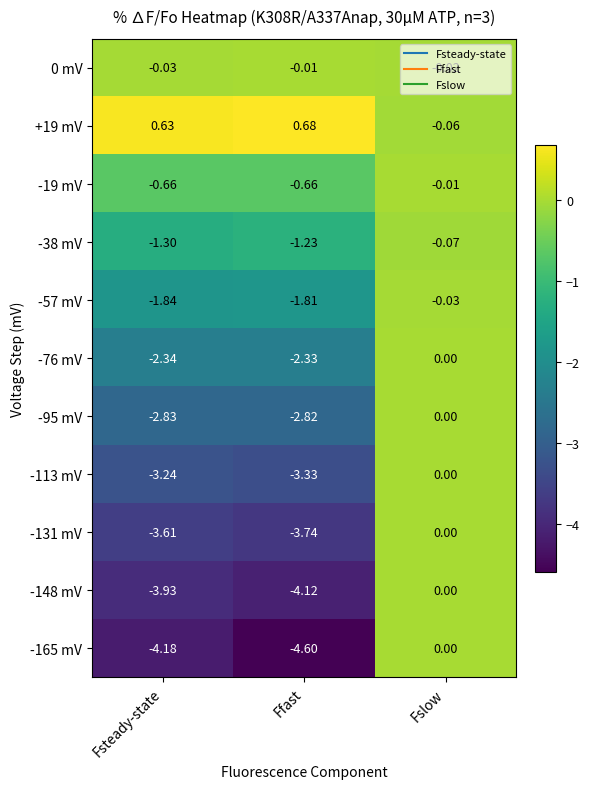

Which category has the highest value across all series?

Ffast